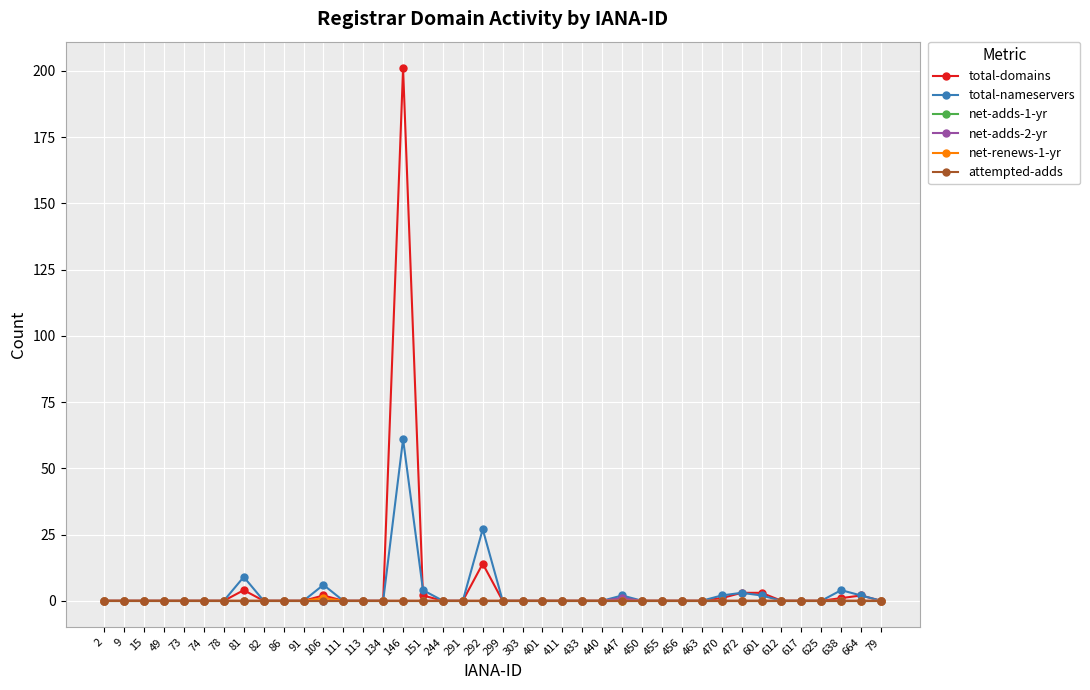

Reading right to left, transcribe all the data shown in this chart.

total-domains: 0	2	1	0	0	0	3	3	1	0	0	0	0	1	0	0	0	0	0	0	14	0	0	2	201	0	0	0	2	0	0	0	4	0	0	0	0	0	0	0
total-nameservers: 0	2	4	0	0	0	2	3	2	0	0	0	0	2	0	0	0	0	0	0	27	0	0	4	61	0	0	0	6	0	0	0	9	0	0	0	0	0	0	0
net-adds-1-yr: 0	0	0	0	0	0	0	0	0	0	0	0	0	0	0	0	0	0	0	0	0	0	0	0	0	0	0	0	0	0	0	0	0	0	0	0	0	0	0	0
net-adds-2-yr: 0	0	0	0	0	0	0	0	0	0	0	0	0	1	0	0	0	0	0	0	0	0	0	0	0	0	0	0	0	0	0	0	0	0	0	0	0	0	0	0
net-renews-1-yr: 0	0	0	0	0	0	0	0	0	0	0	0	0	0	0	0	0	0	0	0	0	0	0	0	0	0	0	0	1	0	0	0	0	0	0	0	0	0	0	0
attempted-adds: 0	0	0	0	0	0	0	0	0	0	0	0	0	0	0	0	0	0	0	0	0	0	0	0	0	0	0	0	0	0	0	0	0	0	0	0	0	0	0	0